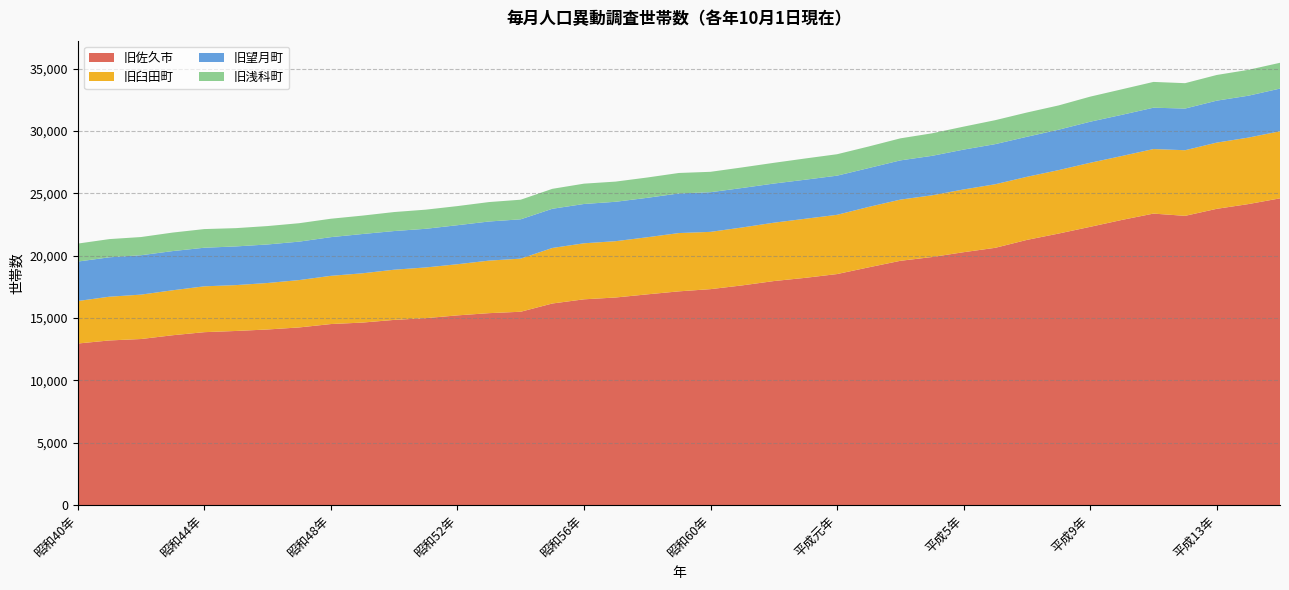

Reading left to right, transcribe all the data shown in this chart.

旧佐久市: 昭和40年=12959	昭和41年=13205	昭和42年=13320	昭和43年=13623	昭和44年=13869	昭和45年=13965	昭和46年=14085	昭和47年=14249	昭和48年=14520	昭和49年=14638	昭和50年=14853	昭和51年=14993	昭和52年=15215	昭和53年=15394	昭和54年=15507	昭和55年=16168	昭和56年=16503	昭和57年=16649	昭和58年=16901	昭和59年=17142	昭和60年=17319	昭和61年=17620	昭和62年=17967	昭和63年=18227	平成元年=18529	平成2年=19068	平成3年=19591	平成4年=19894	平成5年=20282	平成6年=20634	平成7年=21268	平成8年=21776	平成9年=22316	平成10年=22869	平成11年=23377	平成12年=23197	平成13年=23760	平成14年=24140	平成15年=24600
旧臼田町: 昭和40年=3408	昭和41年=3508	昭和42年=3560	昭和43年=3606	昭和44年=3677	昭和45年=3678	昭和46年=3727	昭和47年=3798	昭和48年=3867	昭和49年=3952	昭和50年=4025	昭和51年=4066	昭和52年=4102	昭和53年=4213	昭和54年=4259	昭和55年=4453	昭和56年=4493	昭和57年=4516	昭和58年=4579	昭和59年=4675	昭和60年=4594	昭和61年=4645	昭和62年=4680	昭和63年=4738	平成元年=4750	平成2年=4846	平成3年=4907	平成4年=4949	平成5年=5032	平成6年=5097	平成7年=5059	平成8年=5087	平成9年=5136	平成10年=5126	平成11年=5177	平成12年=5262	平成13年=5310	平成14年=5331	平成15年=5379
旧望月町: 昭和40年=3163	昭和41年=3160	昭和42年=3158	昭和43年=3143	昭和44年=3094	昭和45年=3102	昭和46年=3090	昭和47年=3083	昭和48年=3102	昭和49年=3151	昭和50年=3100	昭和51年=3100	昭和52年=3129	昭和53年=3137	昭和54年=3153	昭和55年=3143	昭和56年=3152	昭和57年=3160	昭和58年=3163	昭和59年=3176	昭和60年=3180	昭和61年=3166	昭和62年=3139	昭和63年=3132	平成元年=3140	平成2年=3115	平成3年=3146	平成4年=3166	平成5年=3195	平成6年=3217	平成7年=3211	平成8年=3241	平成9年=3293	平成10年=3302	平成11年=3315	平成12年=3342	平成13年=3364	平成14年=3360	平成15年=3424
旧浅科町: 昭和40年=1442	昭和41年=1459	昭和42年=1460	昭和43年=1484	昭和44年=1496	昭和45年=1466	昭和46年=1476	昭和47年=1477	昭和48年=1476	昭和49年=1475	昭和50年=1524	昭和51年=1534	昭和52年=1533	昭和53年=1558	昭和54年=1572	昭和55年=1599	昭和56年=1630	昭和57年=1618	昭和58年=1628	昭和59年=1642	昭和60年=1635	昭和61年=1650	昭和62年=1662	昭和63年=1702	平成元年=1719	平成2年=1730	平成3年=1767	平成4年=1806	平成5年=1842	平成6年=1922	平成7年=1945	平成8年=1946	平成9年=2011	平成10年=2047	平成11年=2068	平成12年=2035	平成13年=2059	平成14年=2074	平成15年=2068